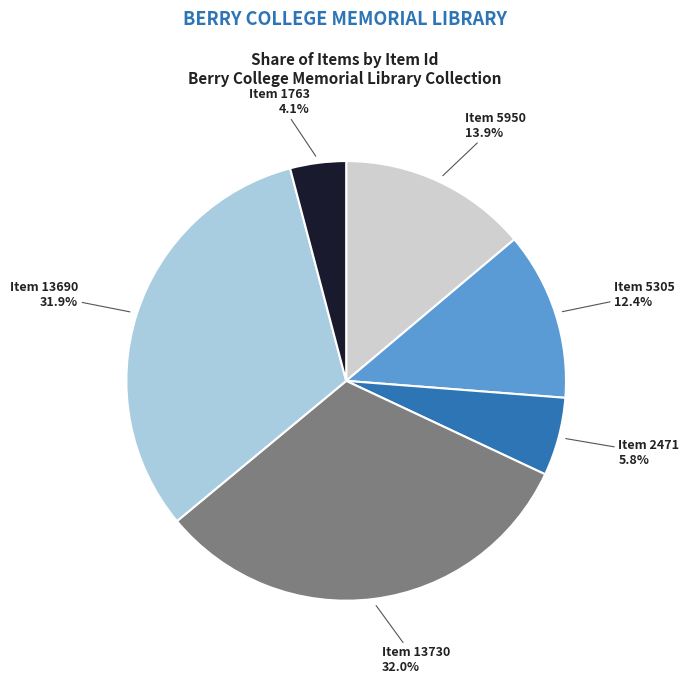

Is there a majority slice in this chart?

No